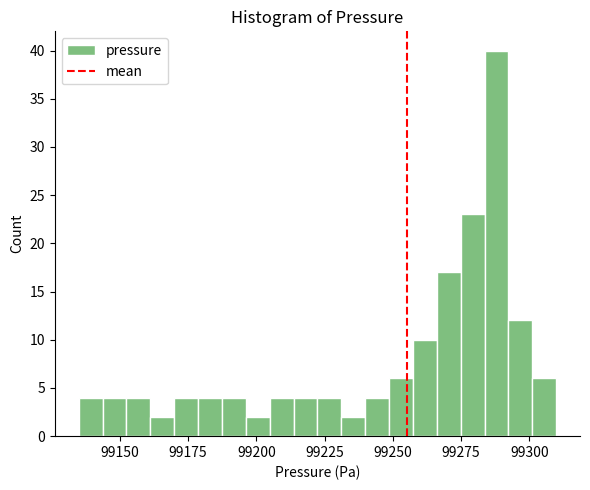

Read against the x-axis, roughly where is the centre of the tallest bar?

99290